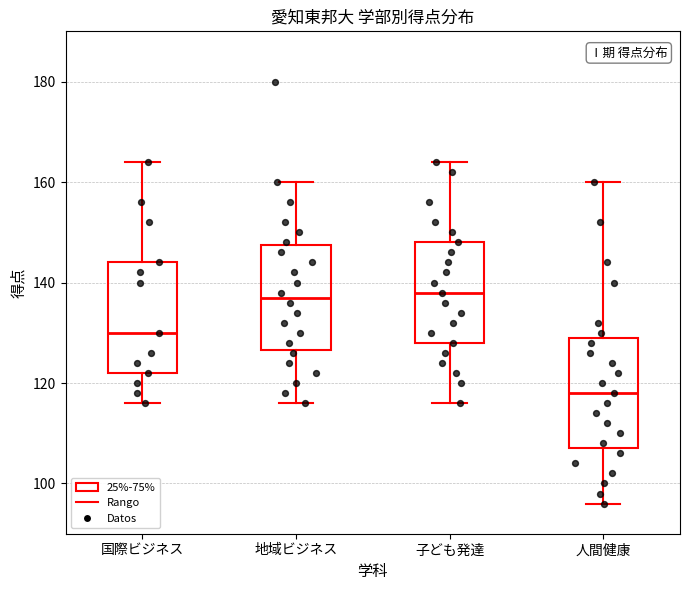

Which box has the lowest median line?

人間健康